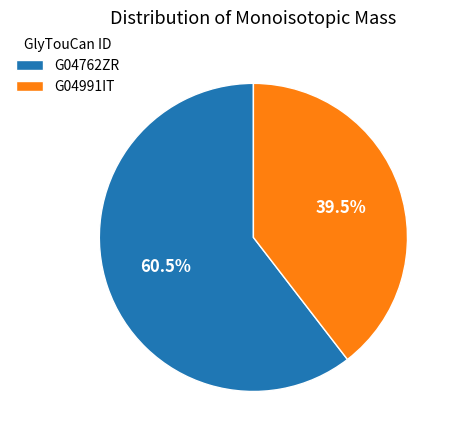

The G04991IT slice represents 29% of the pie. True or false?

False